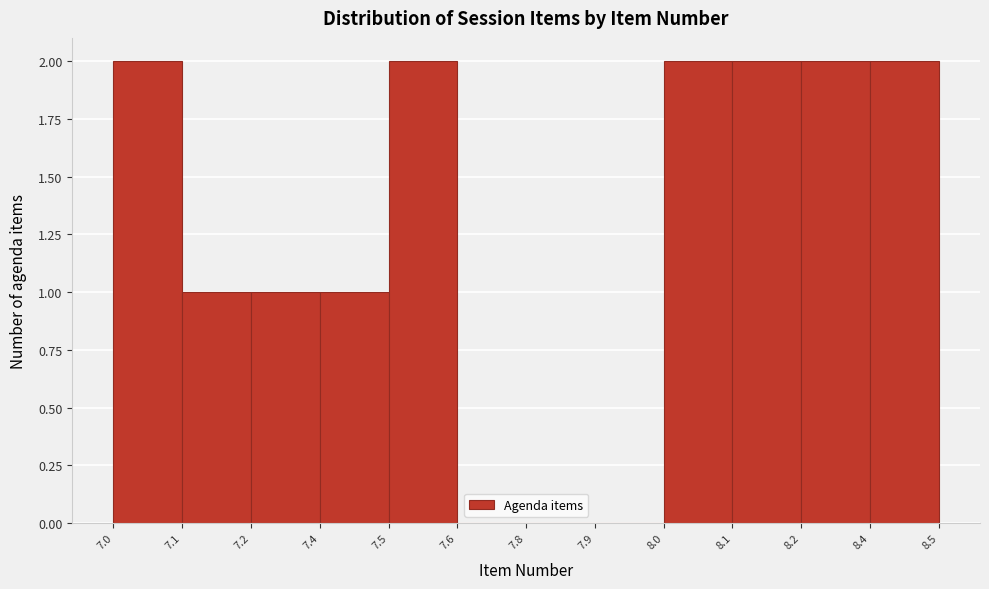

Reading left to right, what are all the values shown in this chart?

7.0=2	7.1=1	7.2=1	7.4=1	7.5=2	7.6=0	7.8=0	7.9=0	8.0=2	8.1=2	8.2=2	8.4=2